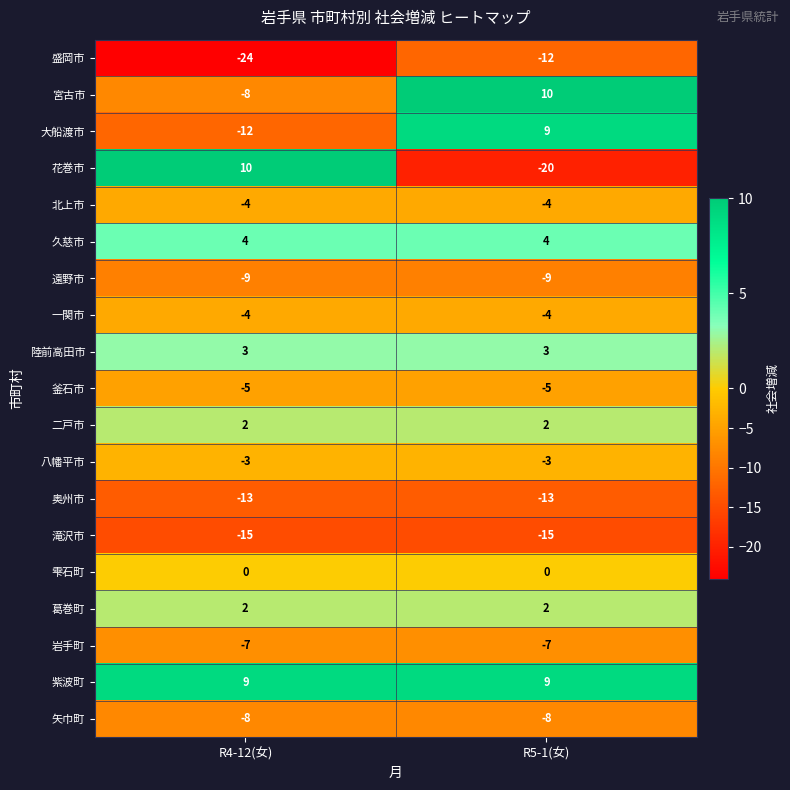

Is the value of 二戸市 at R5-1(女) greater than the value of 紫波町 at R4-12(女)?

No